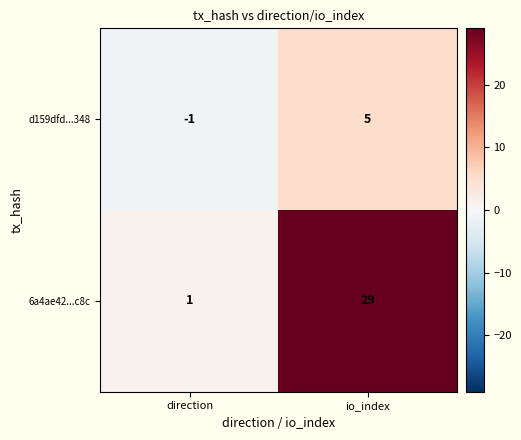

At which category is the sum across all series the highest?

io_index